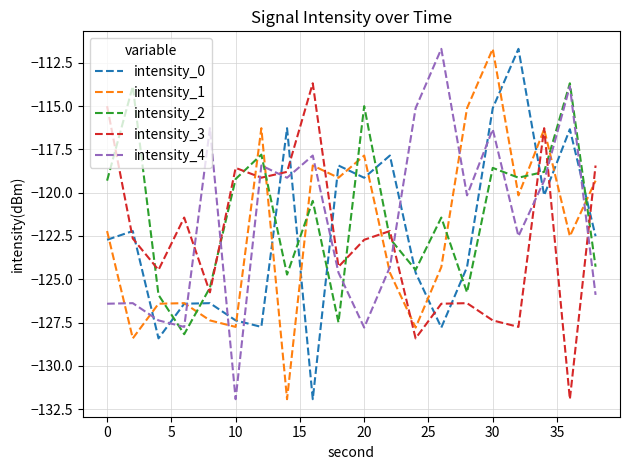

What is the highest value of the intensity_3 series?

-113.7